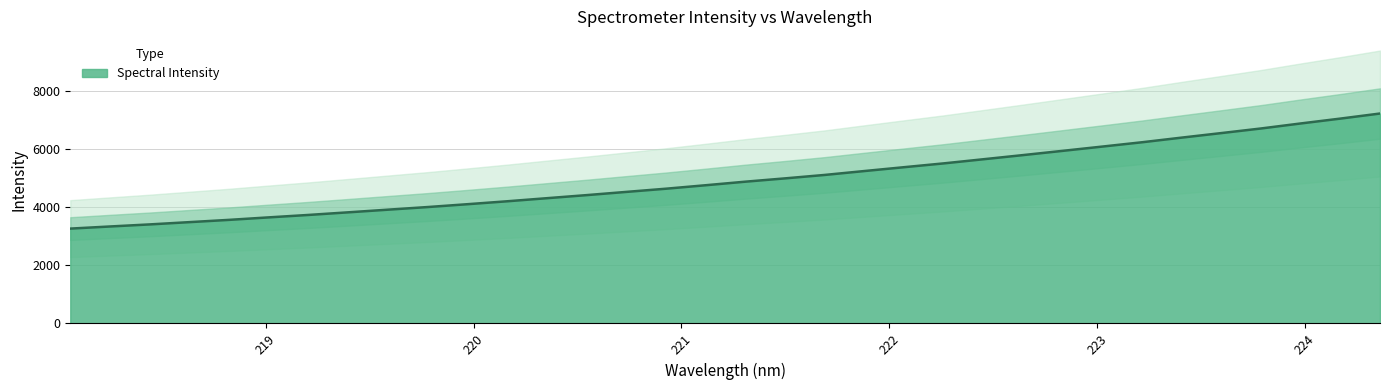

Between 223.2172 and 223.5987, which is larger?

223.5987